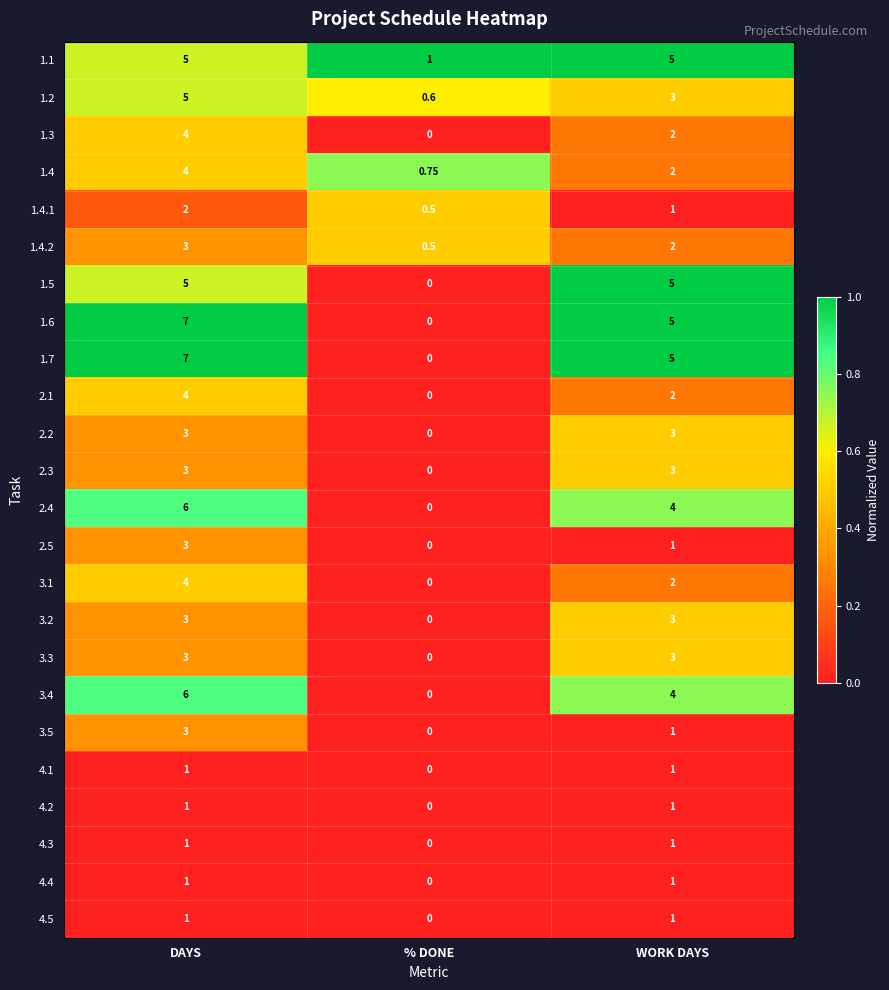

Which category has the lowest value across all series?

% DONE